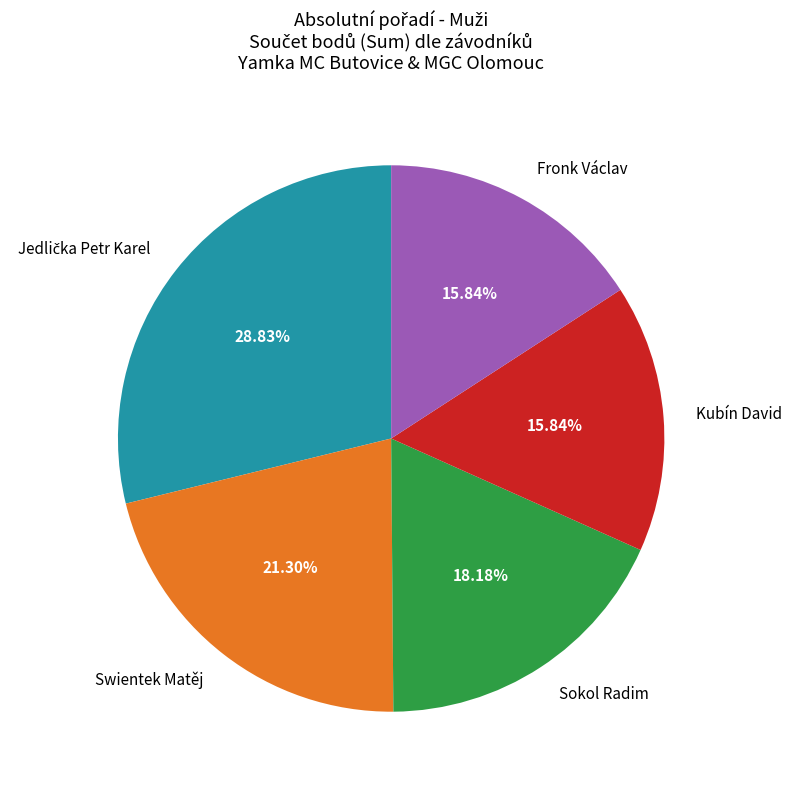

What is the ratio of the value at Swientek Matěj to the value at Kubín David?

1.3